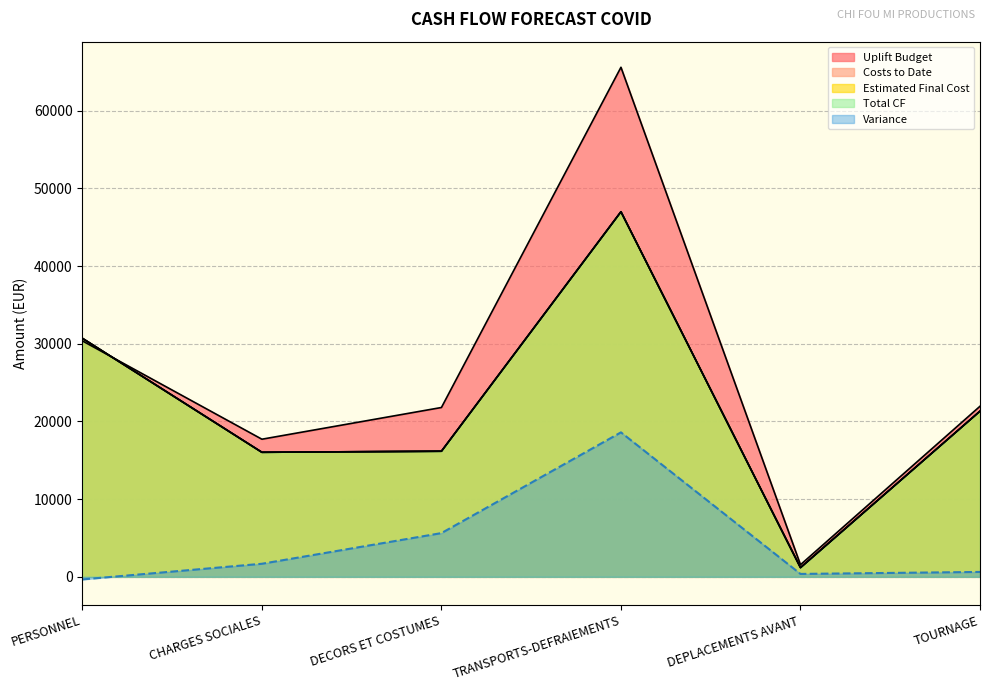

At which category does Estimated Final Cost reach its first local valley?

CHARGES SOCIALES